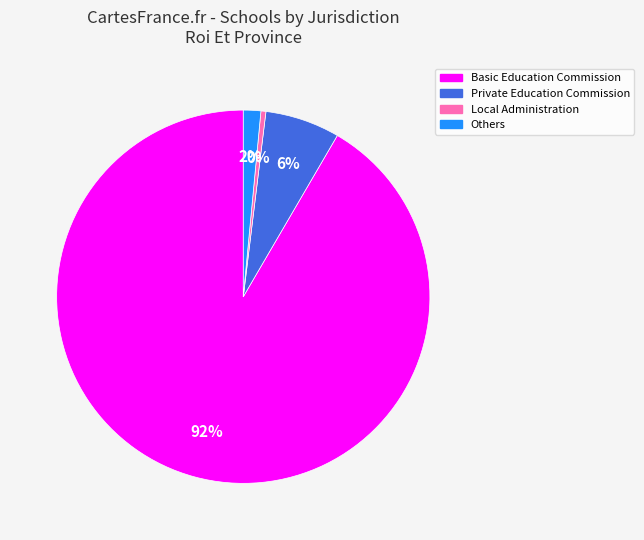

Is there a majority slice in this chart?

Yes